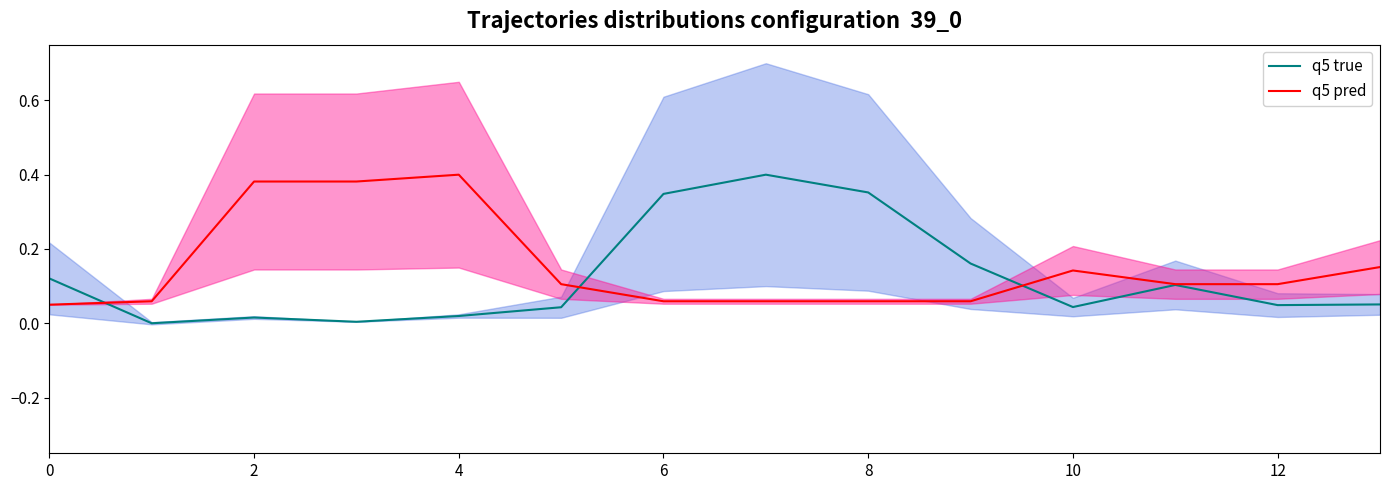

Is the value of q5 true at 10 greater than the value of q5 pred at 4?

No